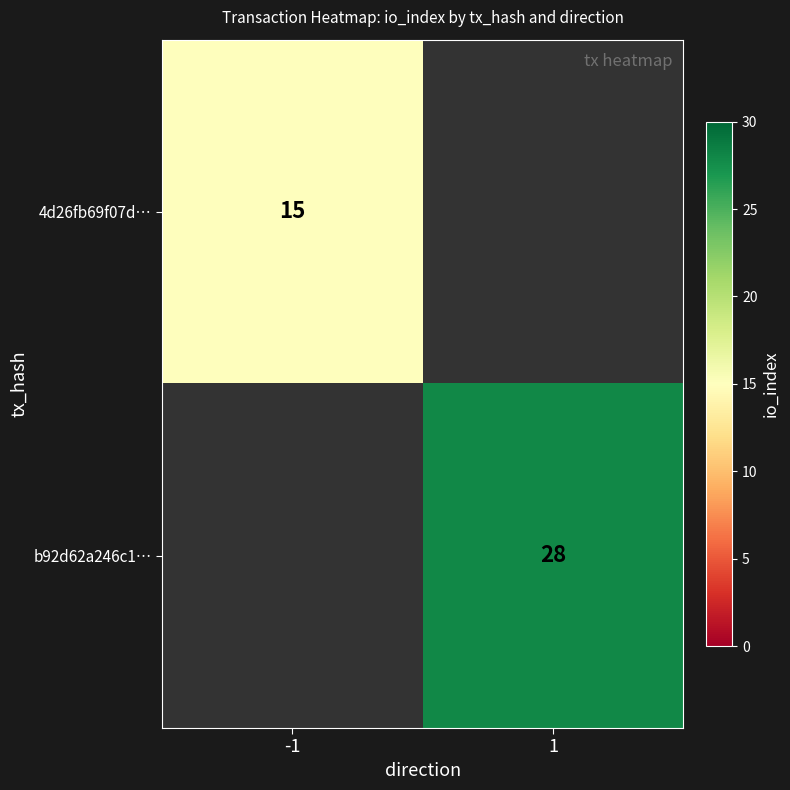

Is the value of b92d62a246c1… at 1 greater than the value of 4d26fb69f07d… at -1?

Yes